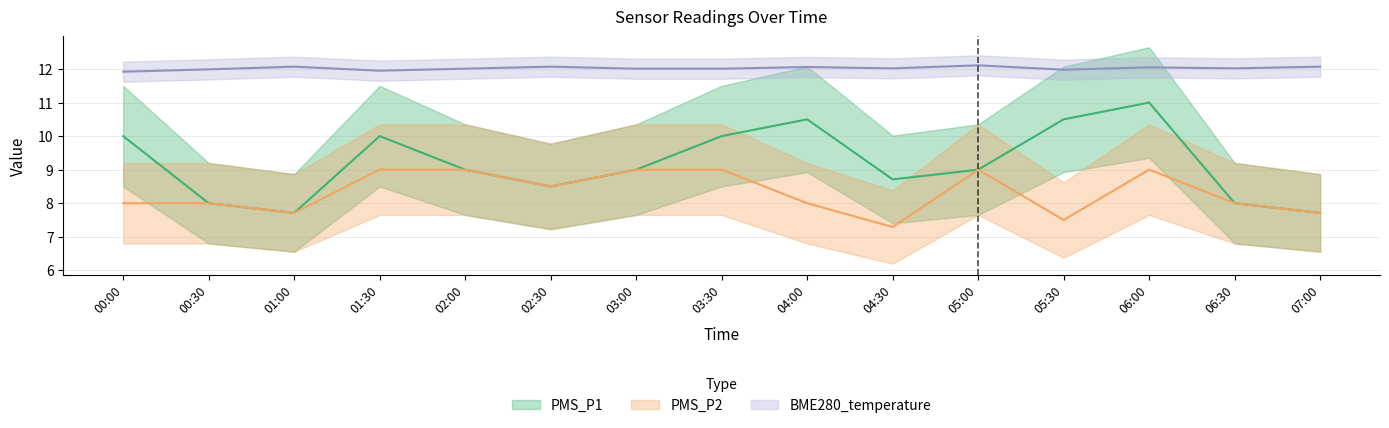

What is the label of the 5th point from the left?

02:00